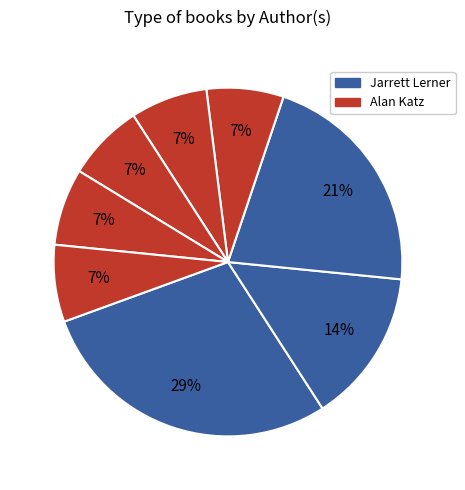

Count the number of slices in the pie.

8